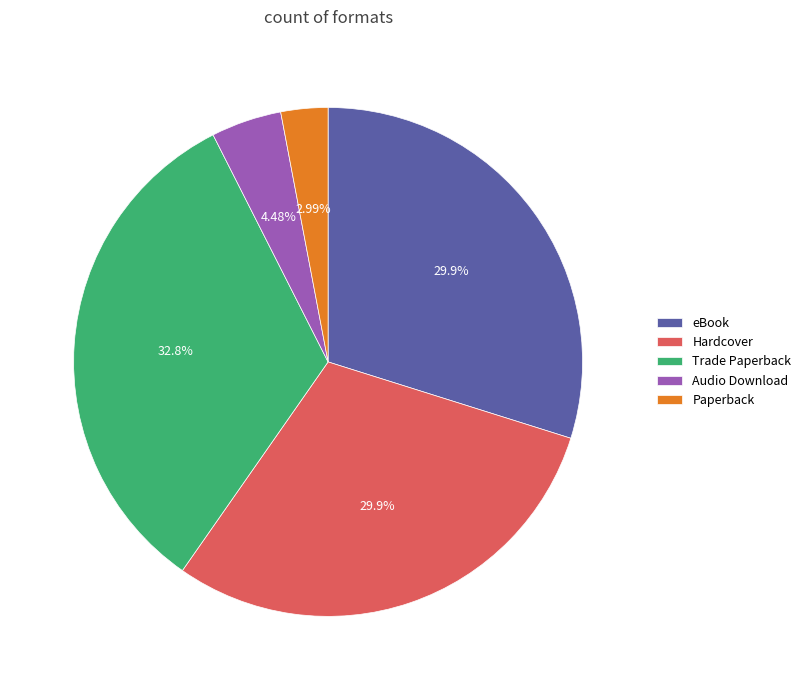

To the nearest percent, what percentage of the pie is Paperback?

3%